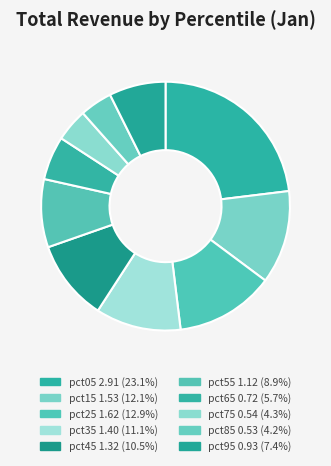

The pct35 slice represents 11% of the pie. True or false?

True